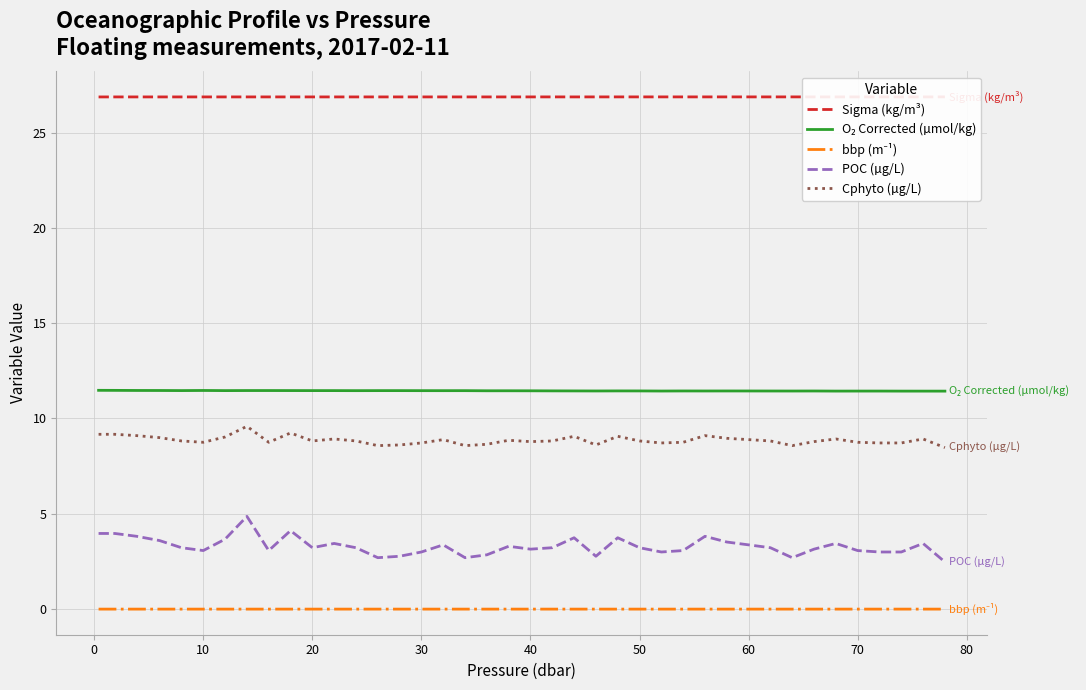

Where is Cphyto (µg/L) nearest to the value 9?

20